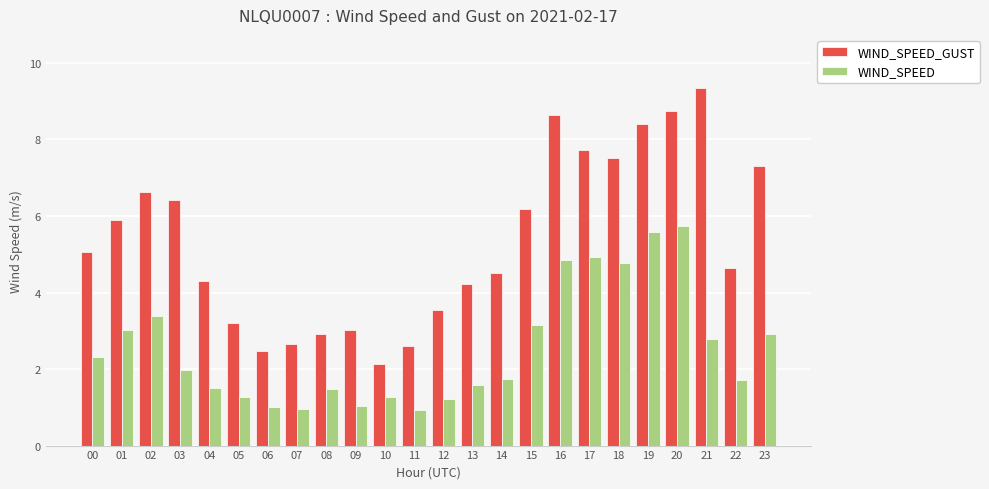

Which series has the largest range (max minus min)?

WIND_SPEED_GUST